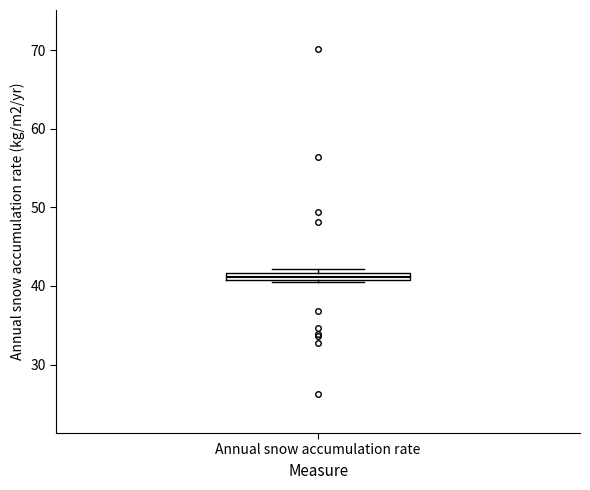

Where is the lower edge of the box for Annual snow accumulation rate on the y-axis? The values are not printed on the chart, so give them approximately, as read against the axis.

41